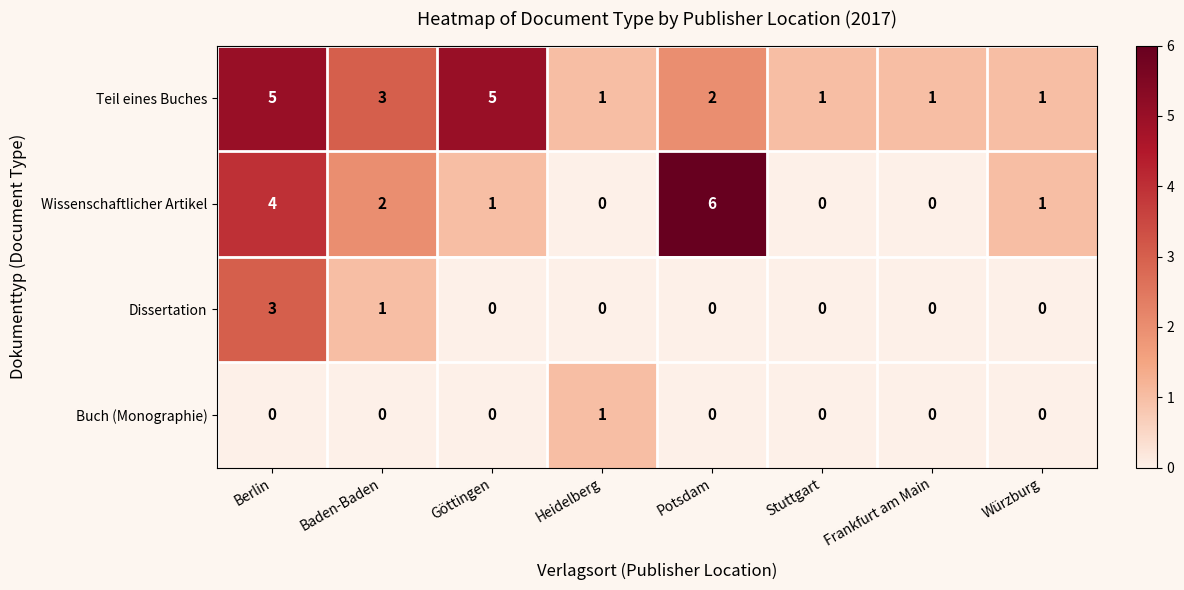

List the series in order of their peak value, highest first.

Wissenschaftlicher Artikel, Teil eines Buches, Dissertation, Buch (Monographie)